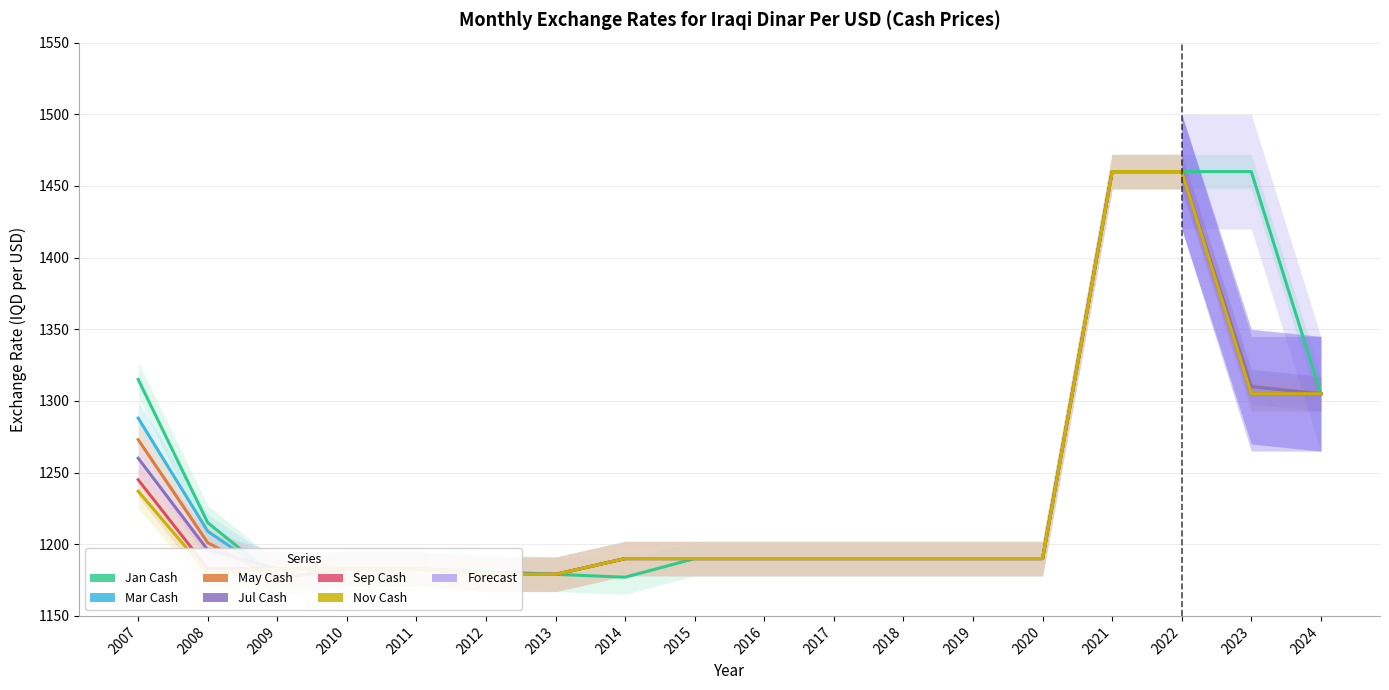

True or false: Nov Cash has more than 0 interior local peaks.

False